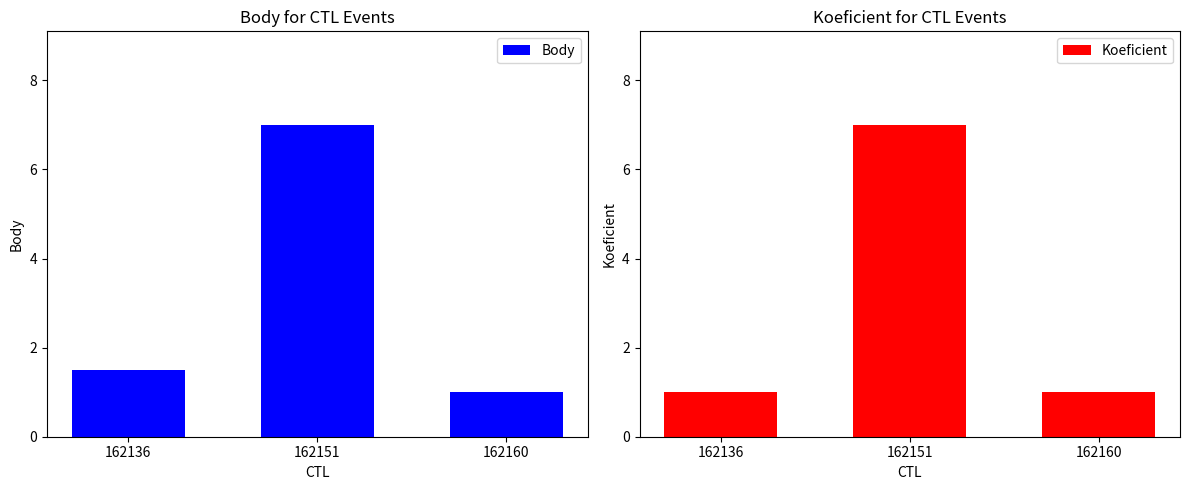

Count the number of data series in this chart.

2